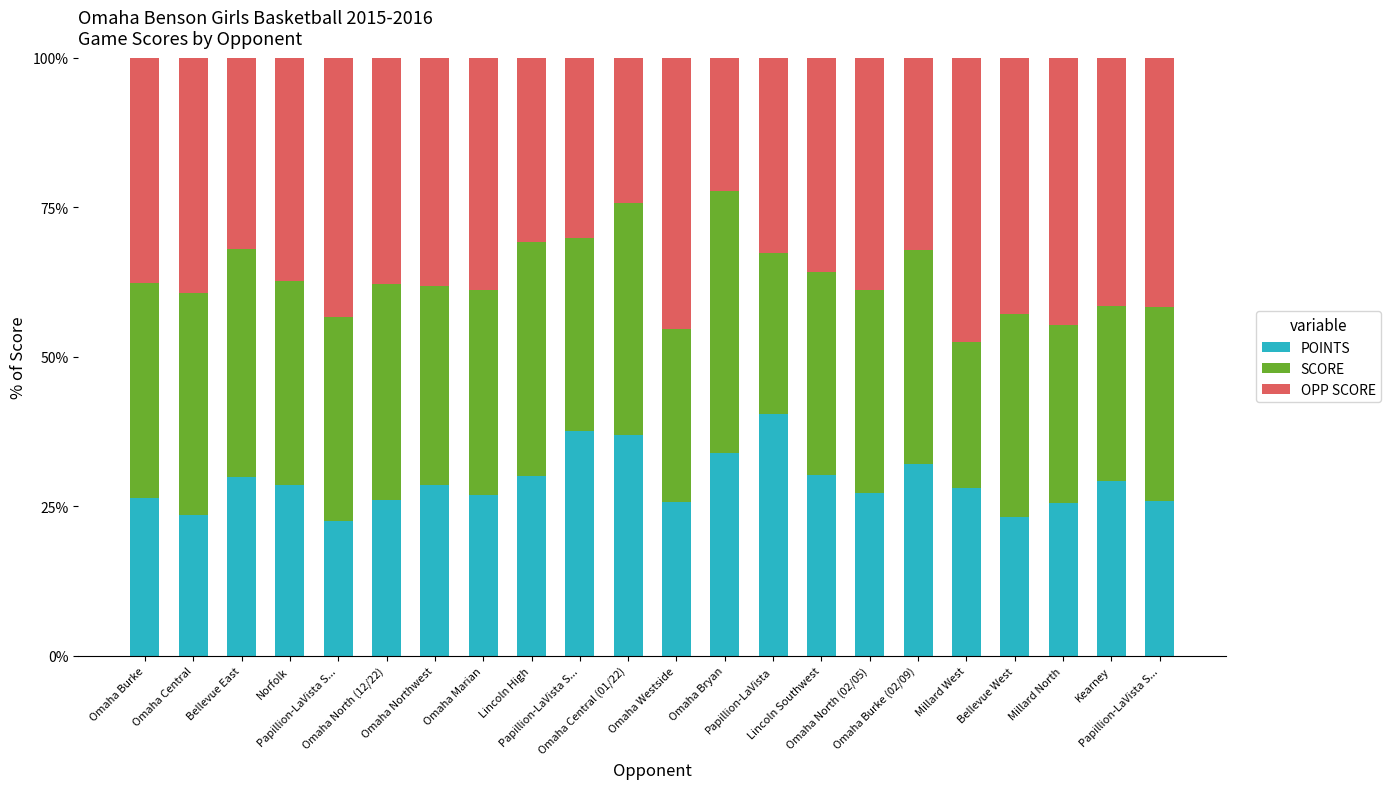

Is it true that POINTS equals 26.9 at Omaha Marian?

True